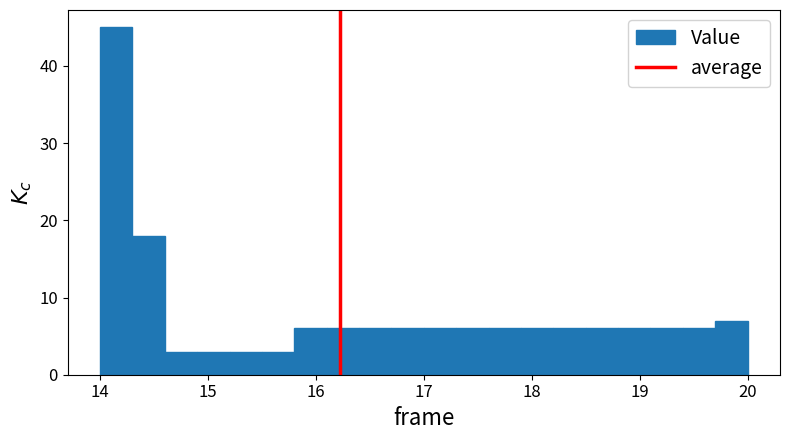

Read against the x-axis, roughly where is the centre of the tallest bar?

14.2